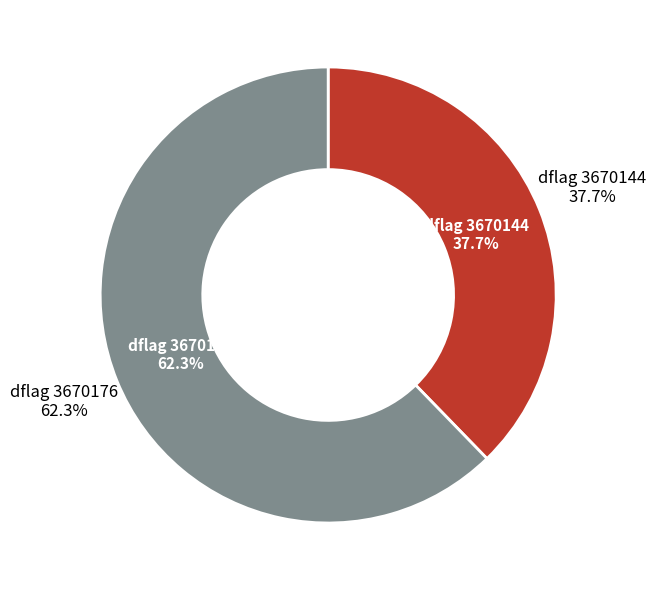

Which category has the smallest portion of the pie?

3670144